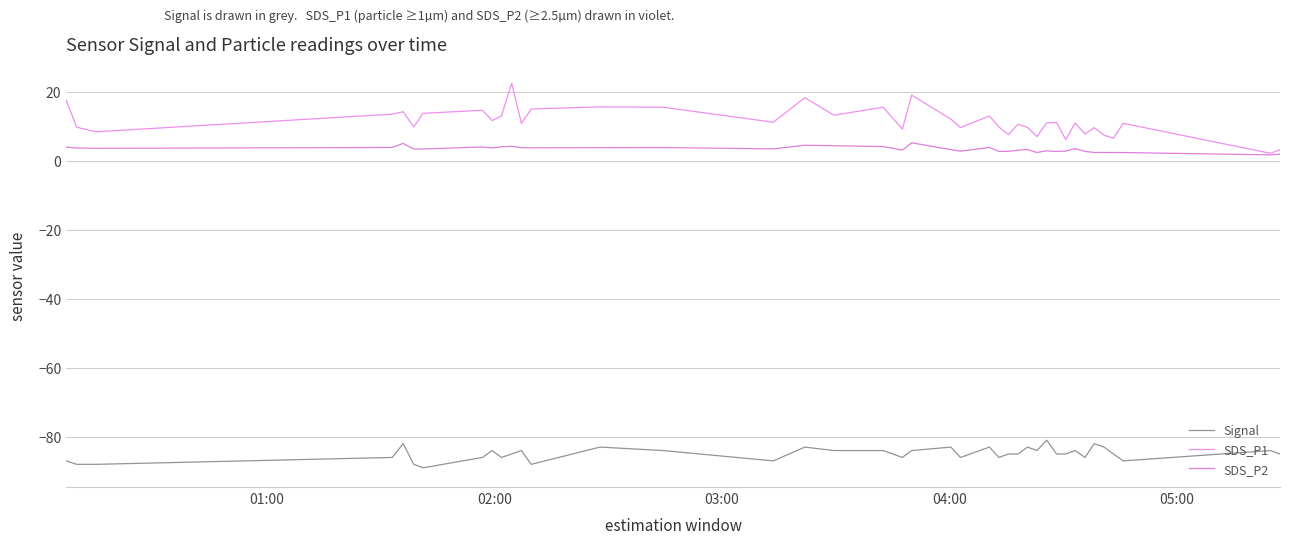

How many Signal values are between -86 and -84?

23